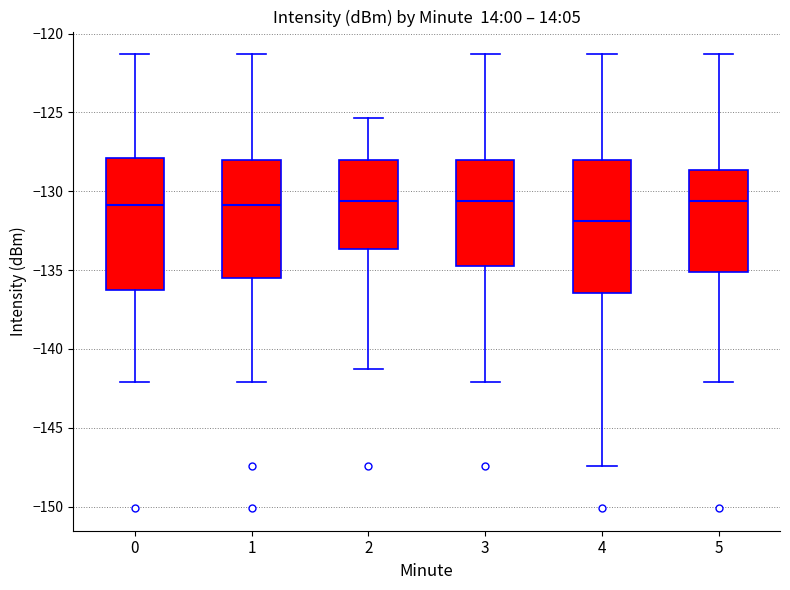

Reading left to right, transcribe this box plot: for each box, give where its median line is, the range the box spans, and where its two whiskers end, as read against the y-axis. The values are not printed on the chart, so give them approximately, as read against the axis.

0: median -131.0, box -136.5 to -128.0, whiskers -142.0 to -121.5
1: median -131.0, box -135.5 to -128.0, whiskers -142.0 to -121.5
2: median -130.5, box -133.5 to -128.0, whiskers -141.0 to -125.5
3: median -130.5, box -134.5 to -128.0, whiskers -142.0 to -121.5
4: median -132.0, box -136.5 to -128.0, whiskers -147.5 to -121.5
5: median -130.5, box -135.0 to -128.5, whiskers -142.0 to -121.5